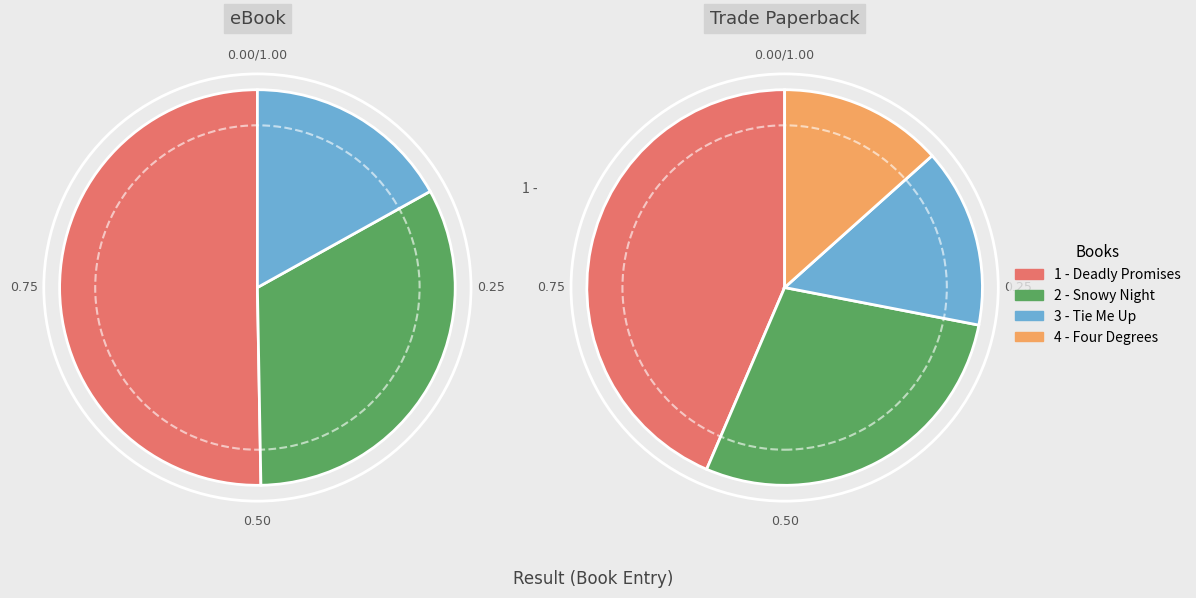

To the nearest percent, what percentage of the pie is Four Degrees of Heat?

13%